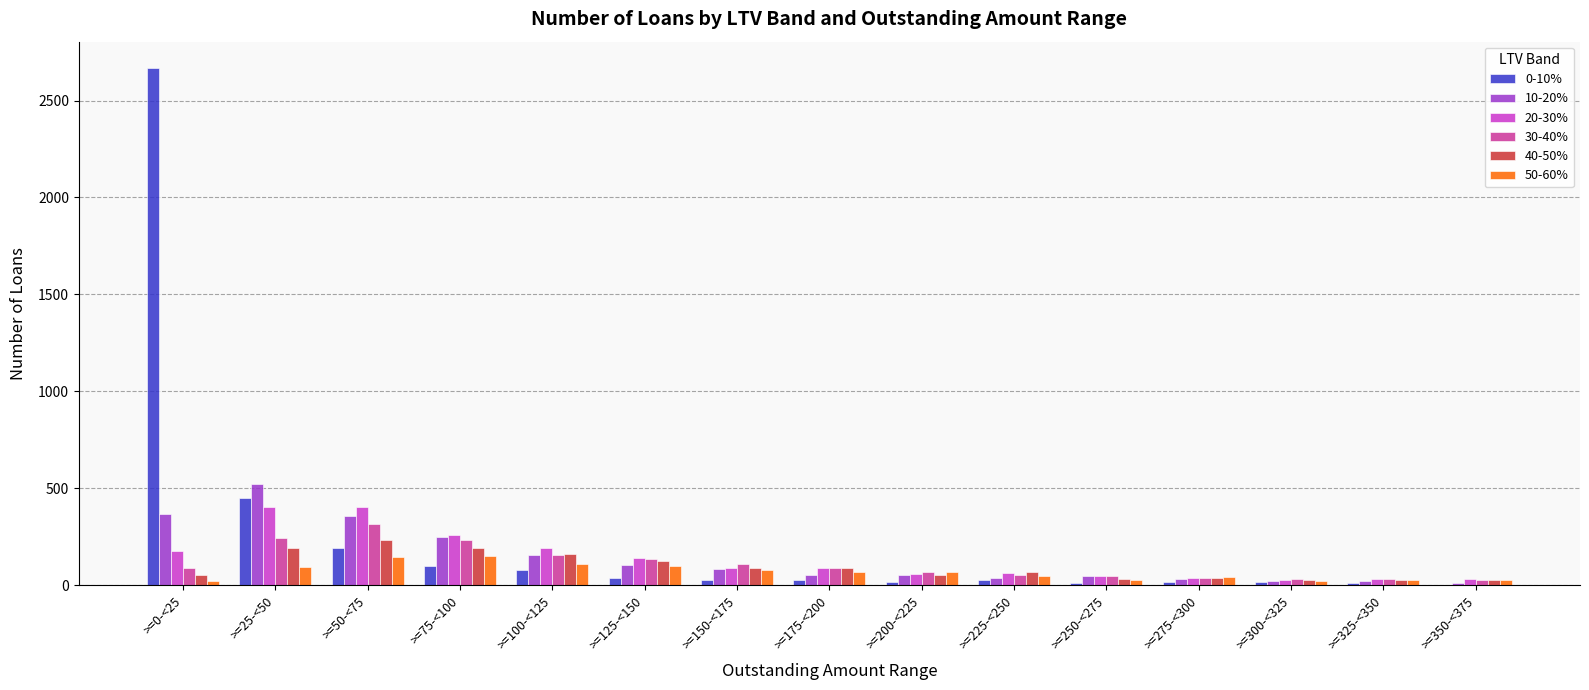

What value does the 50-60% series have at >=275-<300, to the nearest 50?

50